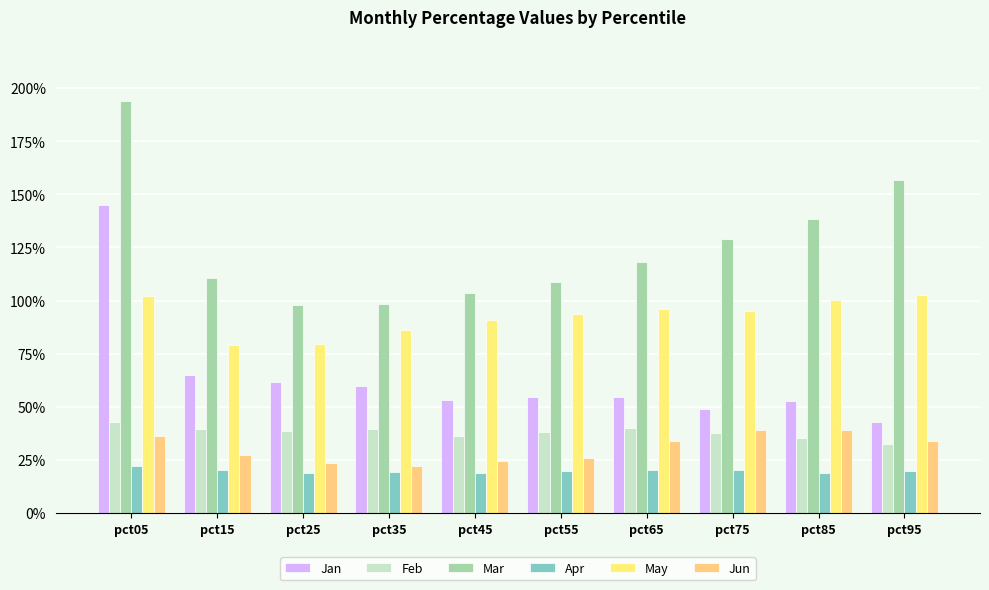

What is the sum of the Jun values at pct95 and pct15?

0.6